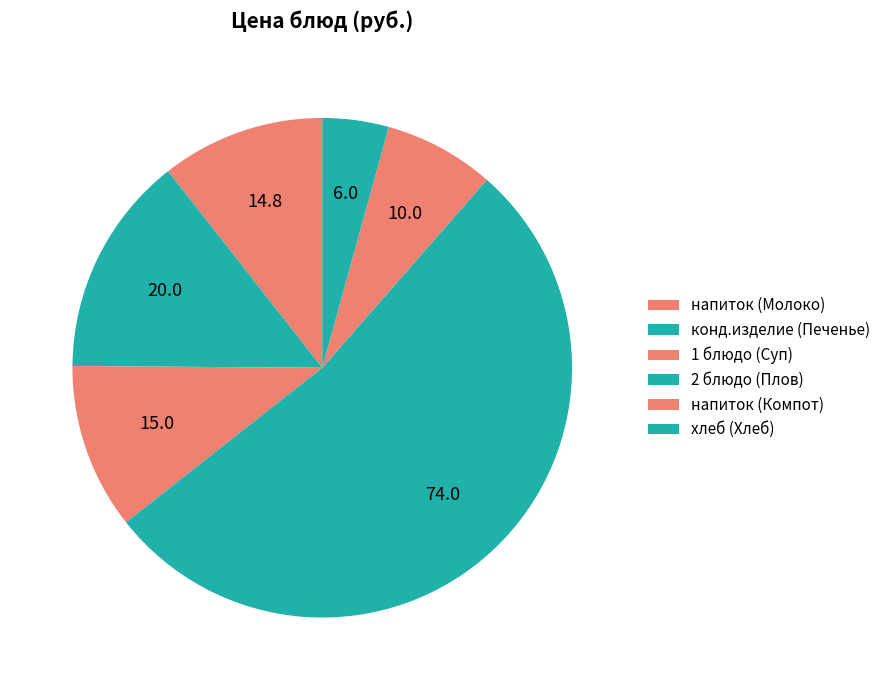

How many segments does this pie chart have?

6